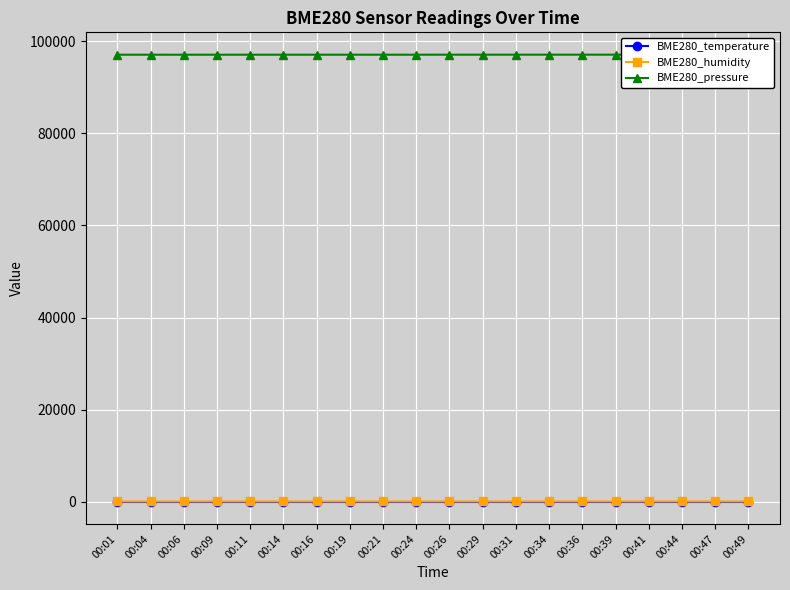

What are all the series names shown in the legend?

BME280_temperature, BME280_humidity, BME280_pressure